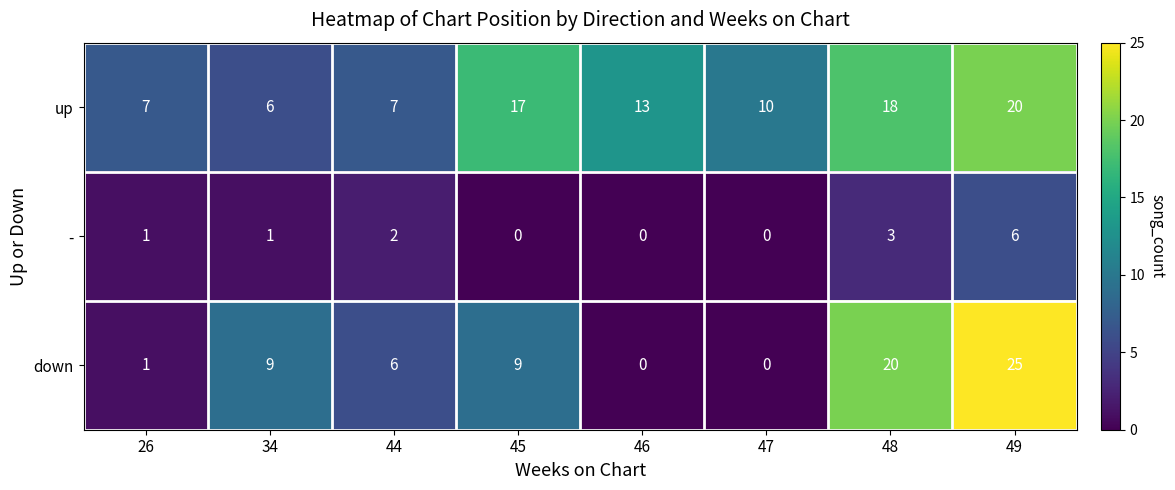

The value of down at 47 is -8. True or false?

False